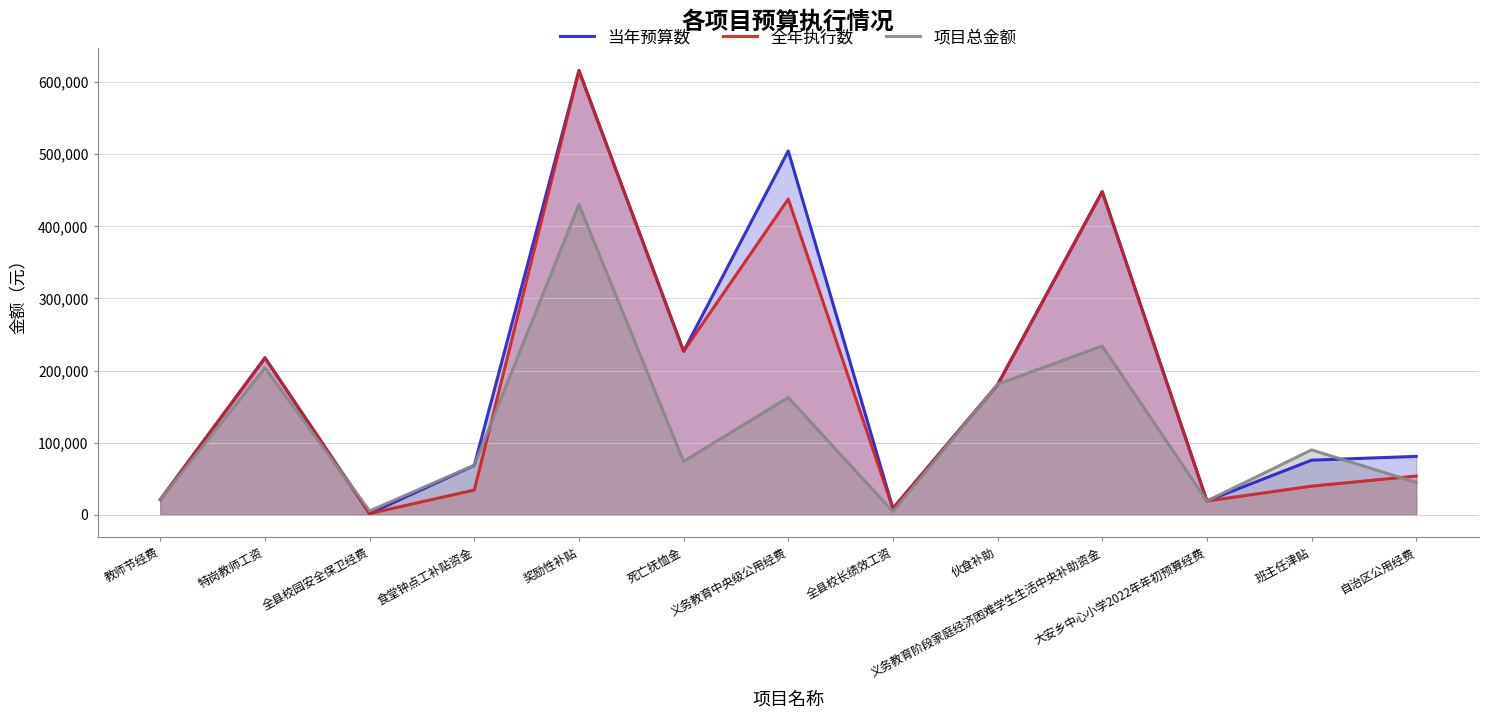

Reading left to right, what are all the values shown in this chart?

当年预算数: 21067.0	217566.0	1800.0	68445.0	615763.0	226814.4	504496.0	8808.0	180327.0	448000.0	19200.0	75750.0	81031.0
全年执行数: 21067.0	217566.0	1800.0	34365.0	615763.0	226814.4	437765.0	8808.0	180327.0	448000.0	19175.8	39750.0	53804.6
项目总金额: 21067.0	203603.0	5400.0	68797.0	430000.0	74104.5	162615.0	4410.0	180997.0	234001.0	19200.0	90000.0	44931.0